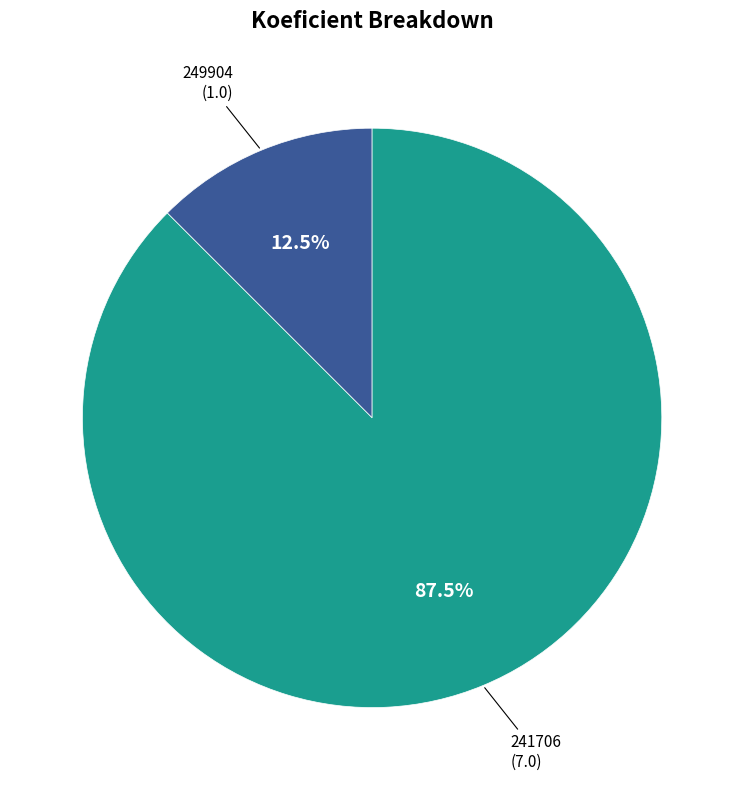

Count the number of slices in the pie.

2